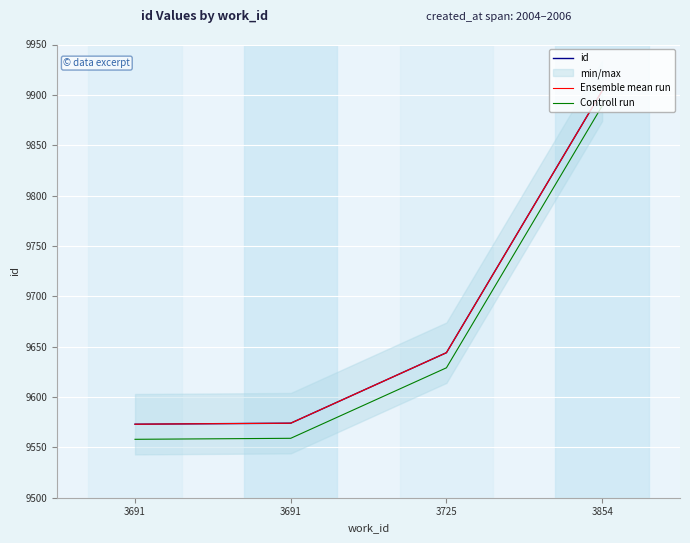

What is the value of the Ensemble mean run point at the 1st from the left?

9573